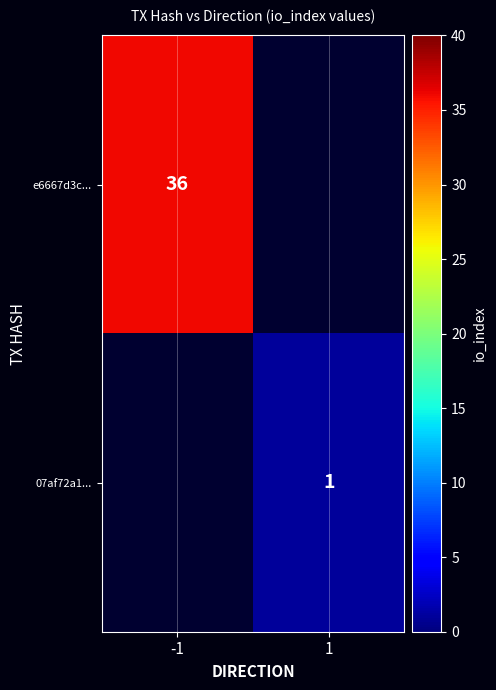

Is the value of 07af72a1... at 1 greater than the value of e6667d3c... at -1?

No